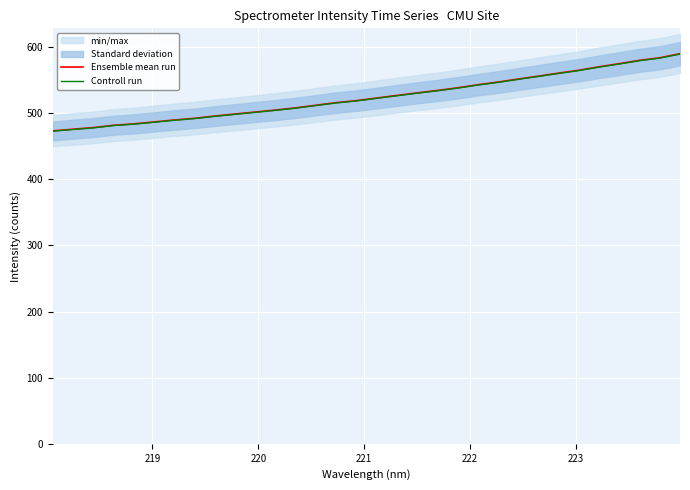

True or false: Controll run and Ensemble mean run intersect in this chart.

False